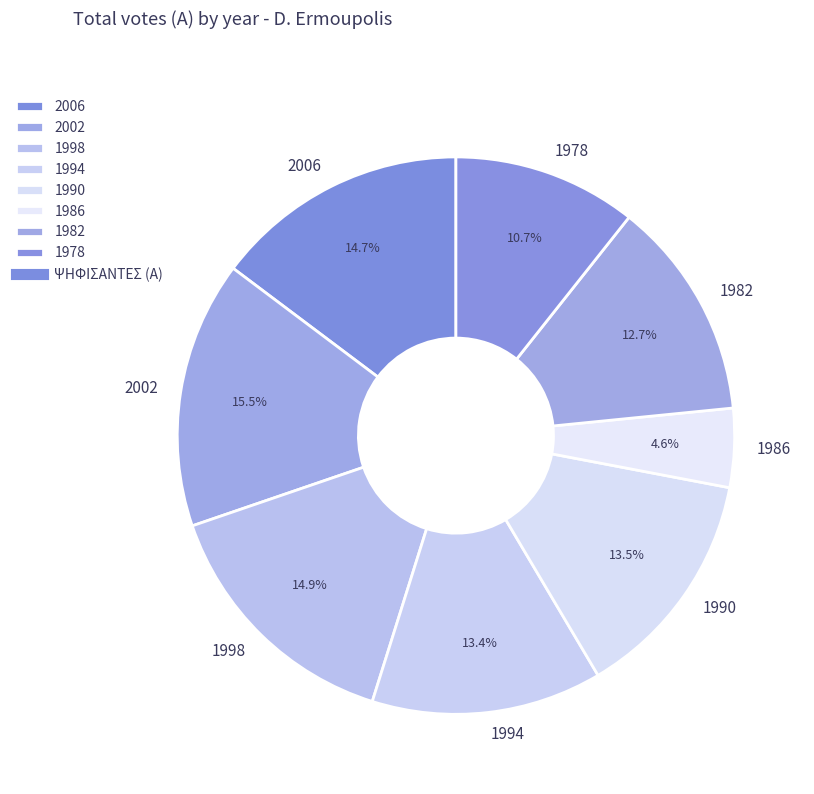

What is the ratio of the value at 1994 to the value at 2006?

0.9